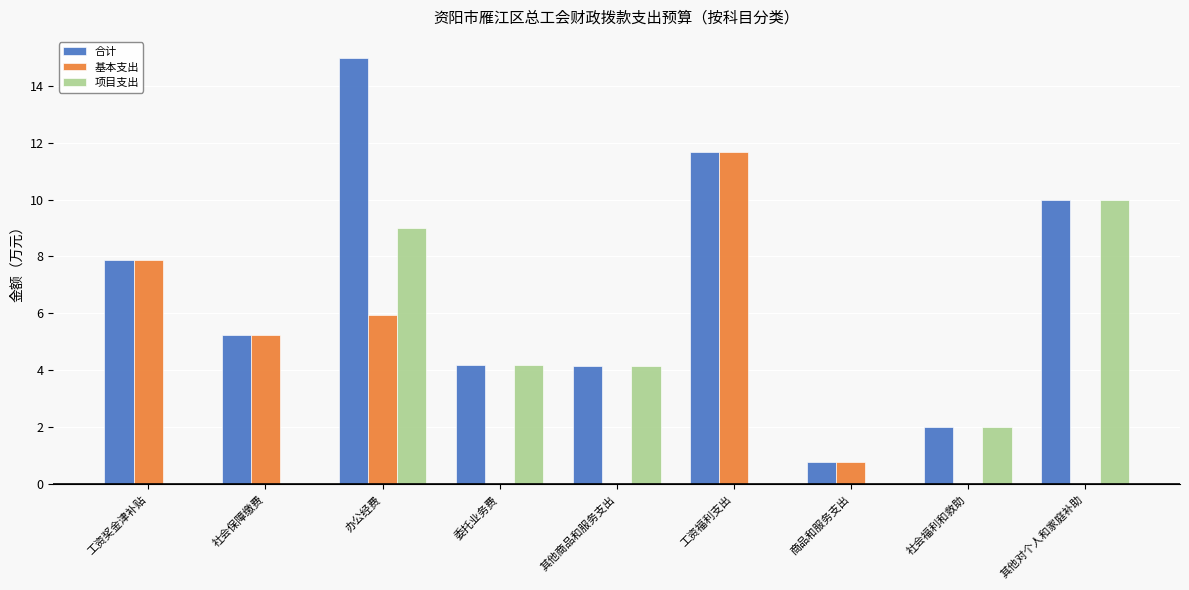

Is it true that 基本支出 equals 0.8 at 商品和服务支出?

True